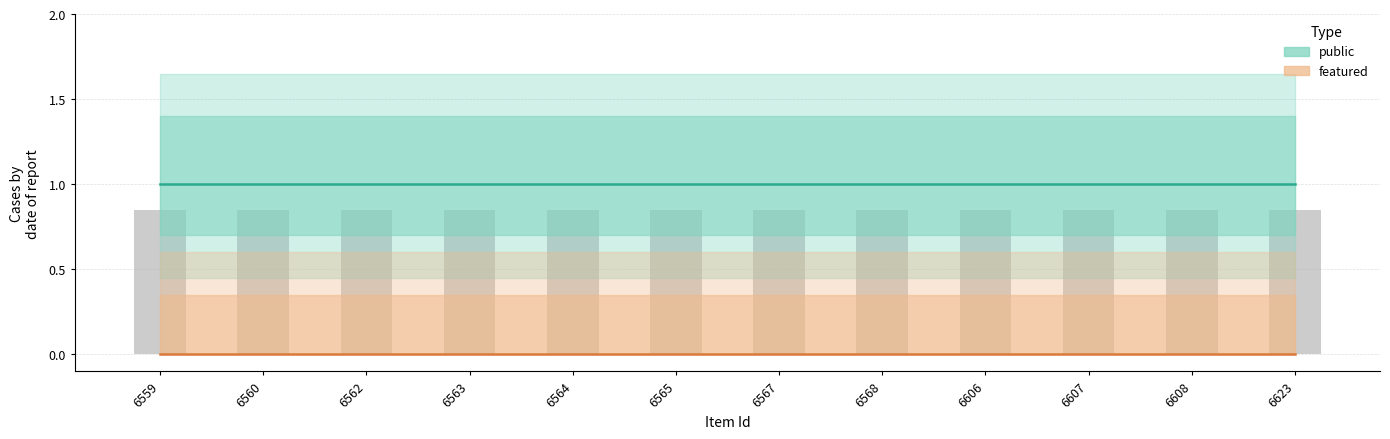

At which label does public reach its peak?

6559